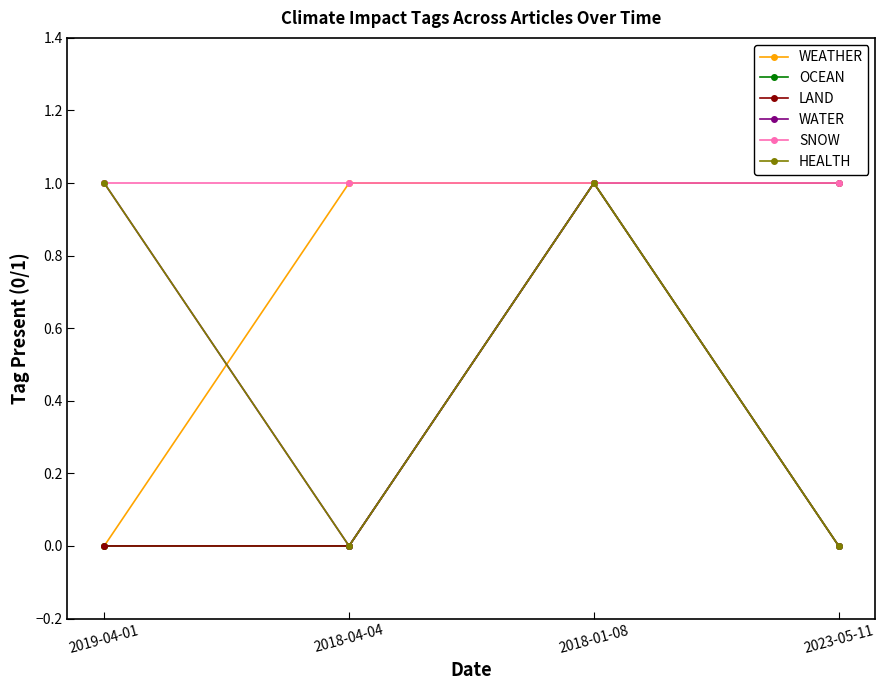

Where is WEATHER nearest to the value 0?

2019-04-01